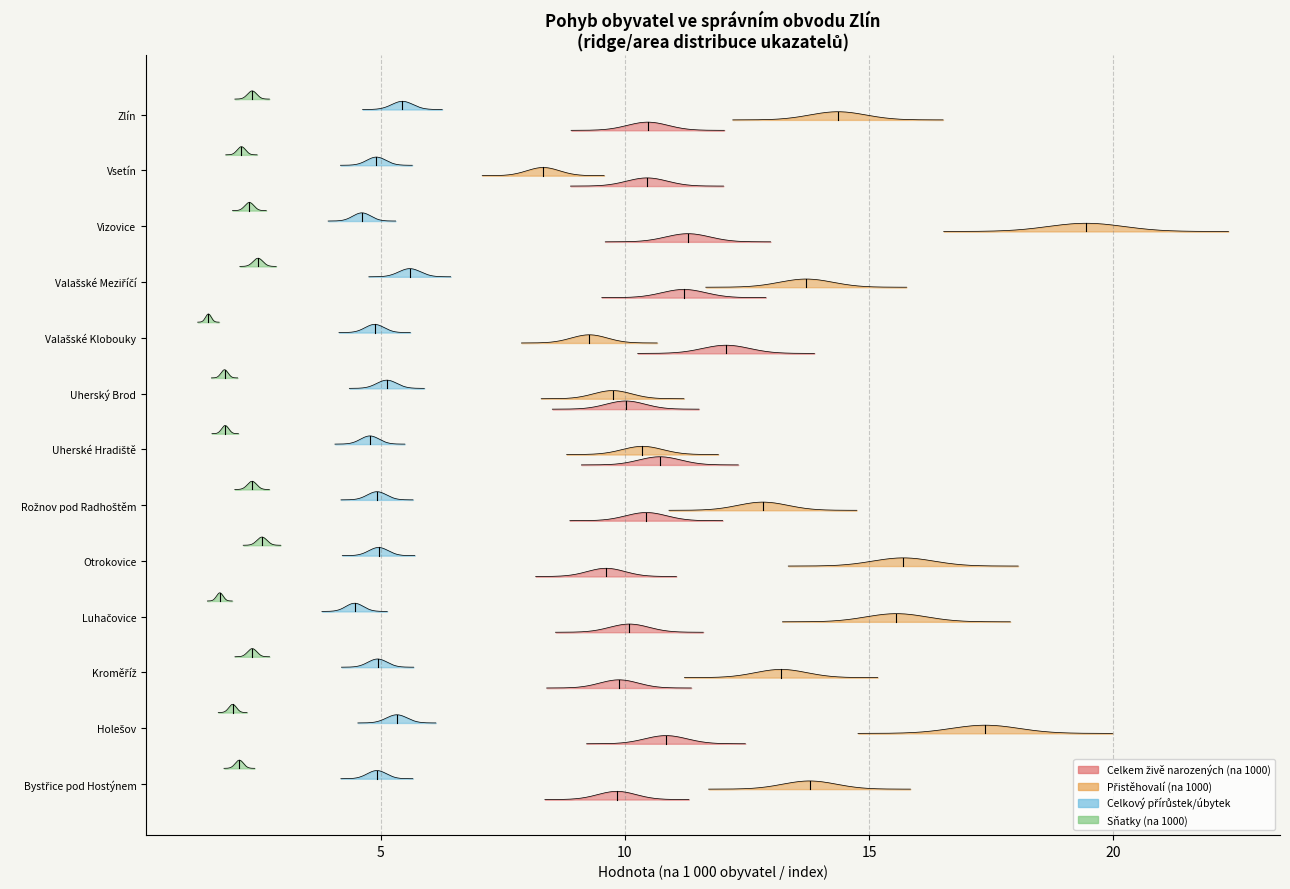

Between Kroměříž and Zlín, which is larger?

Zlín